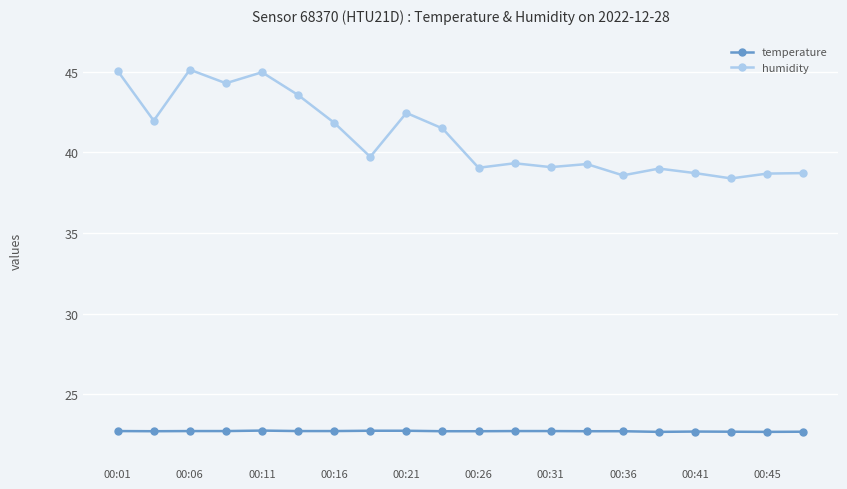

How many categories are shown in the chart?

20